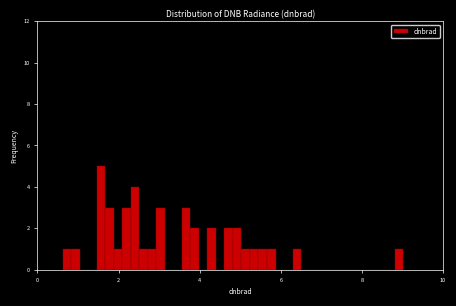

Read against the x-axis, roughly where is the centre of the tallest bar?

1.6